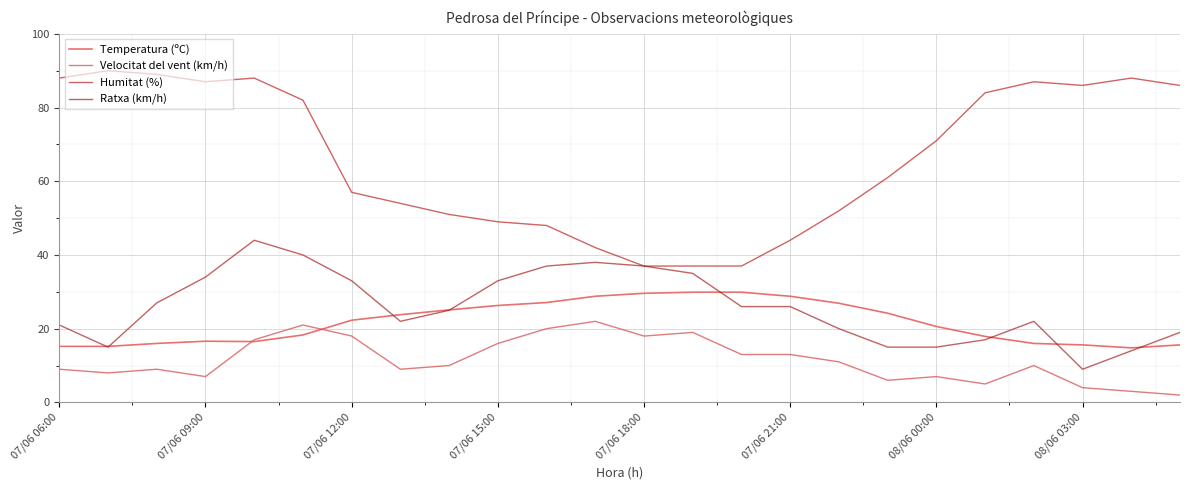

Rank the series by their maximum value, from lowest to highest.

Velocitat del vent (km/h), Temperatura (ºC), Ratxa (km/h), Humitat (%)